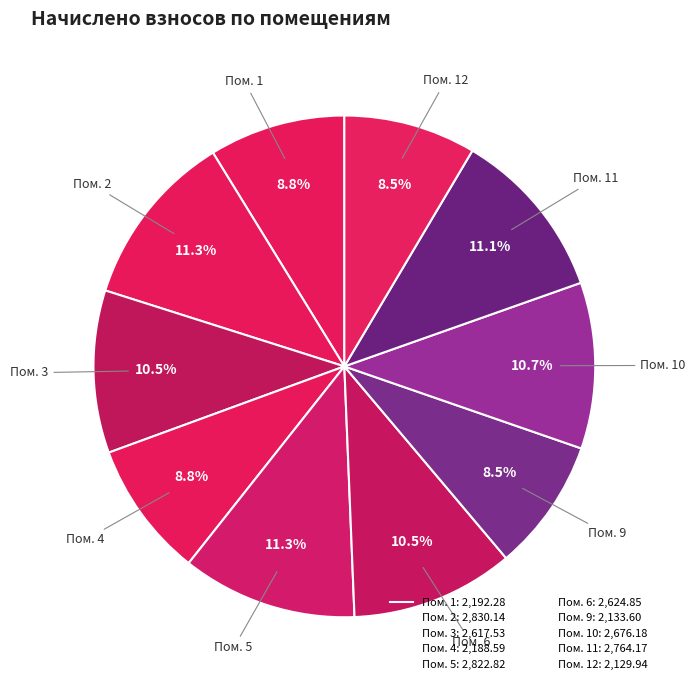

Does any single category account for the majority?

No